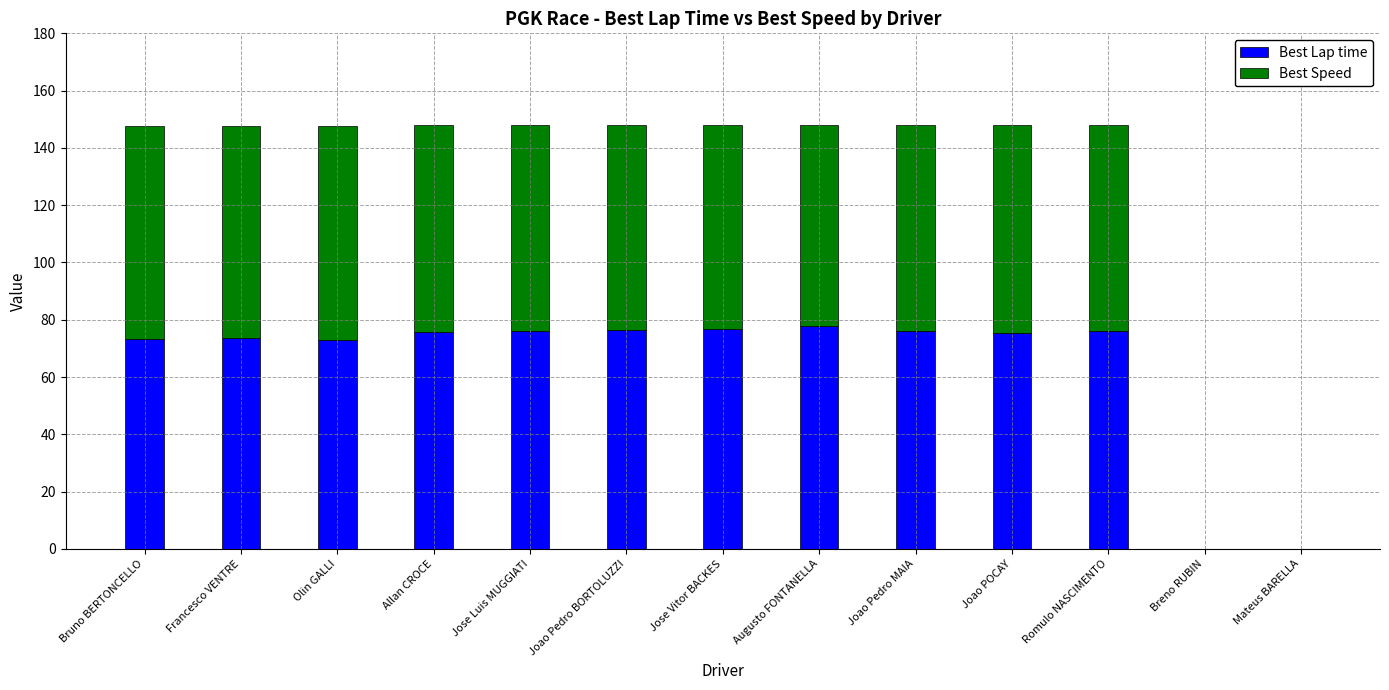

The Best Lap time series shows 73.3 at Bruno BERTONCELLO. True or false?

True